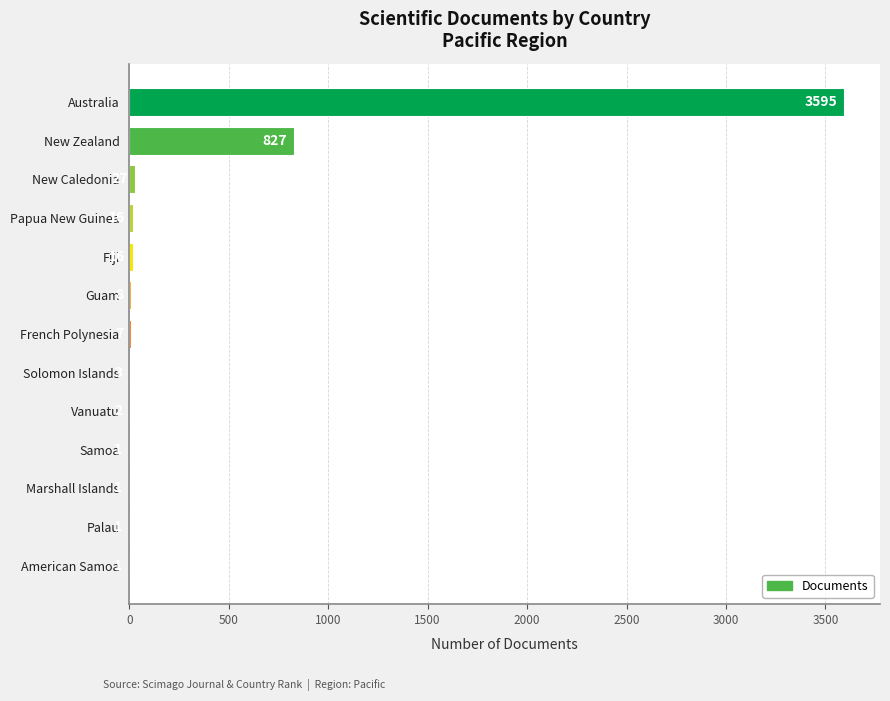

Is it true that the value at New Zealand is 534?

False